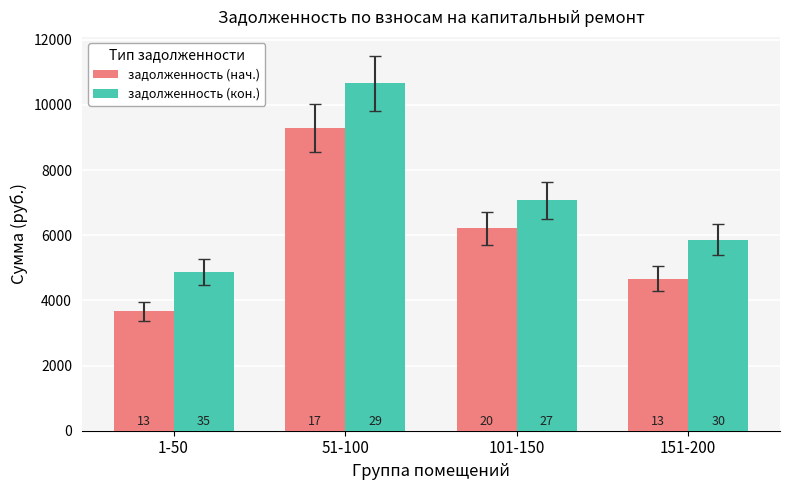

What is the difference between the highest and lowest values at 101-150?

862.4